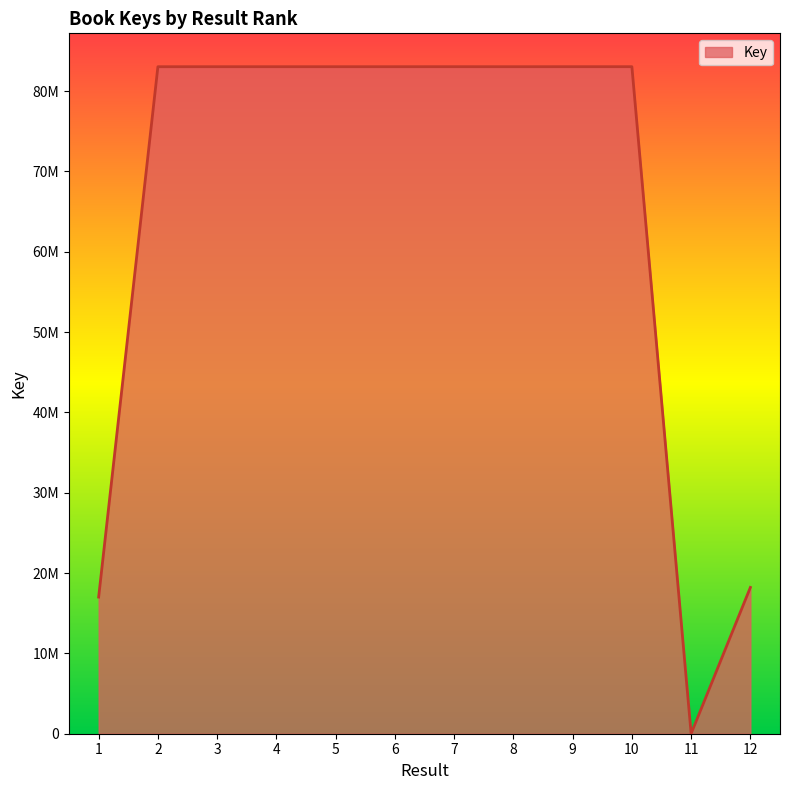

Is this an area chart (filled region under the line)?

Yes